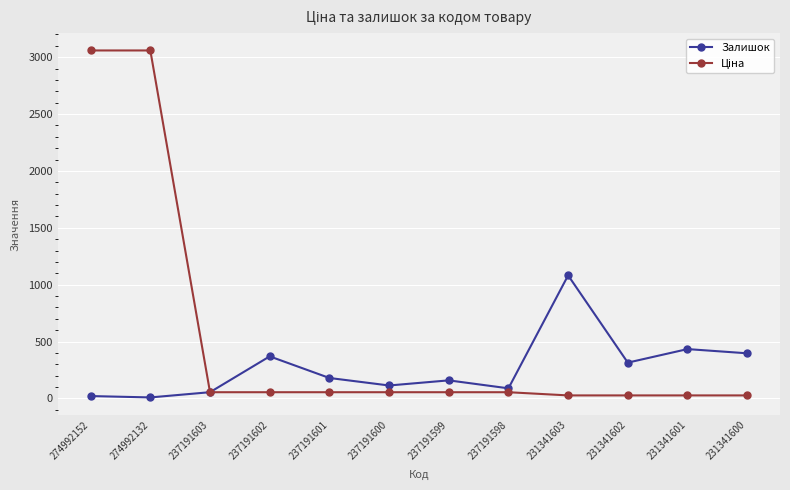

What is the value of the Залишок point at the 8th from the left?

89.0